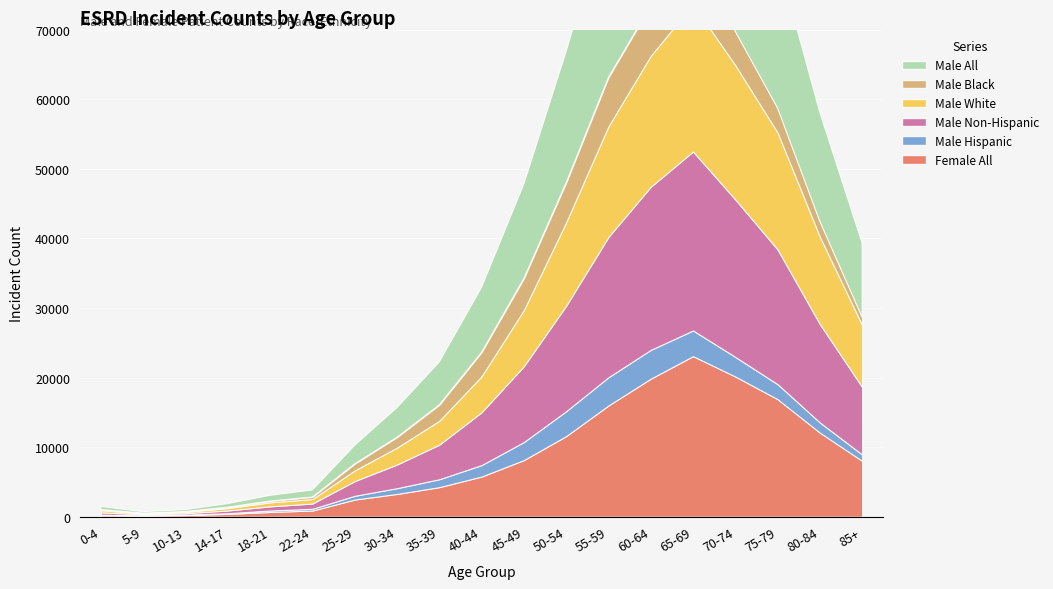

True or false: Male Hispanic has a value of 2814 at 70-74.

True